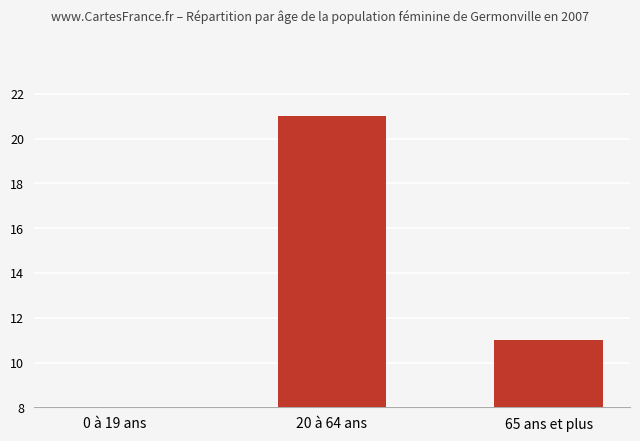

Approximately how many times larger is the value at 20 à 64 ans compared to 65 ans et plus?

1.9